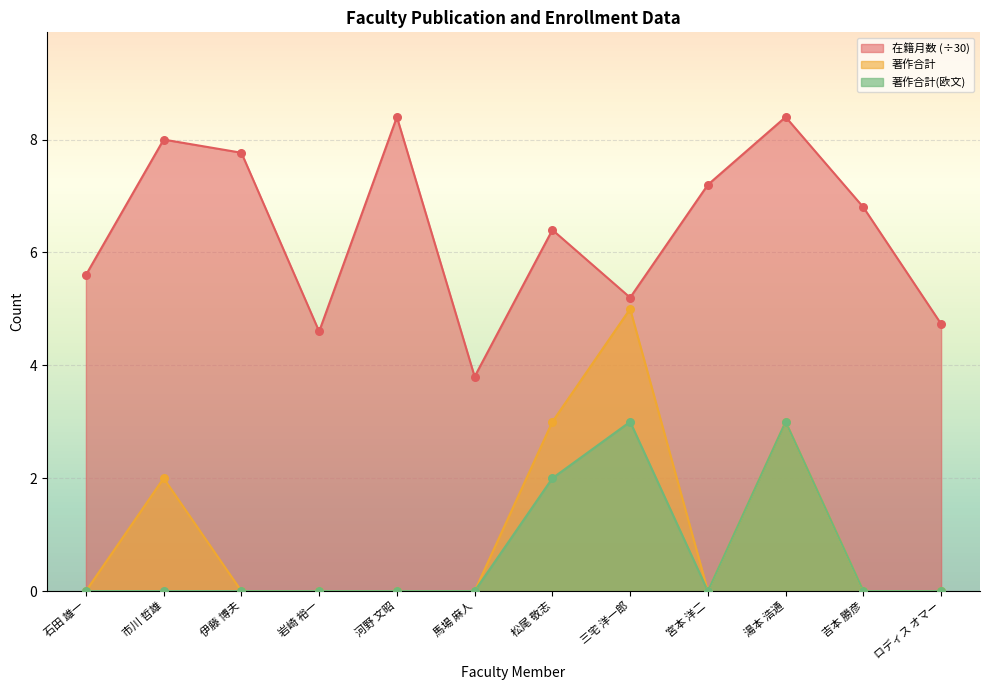

Which series reaches the minimum Y coordinate?

著作合計